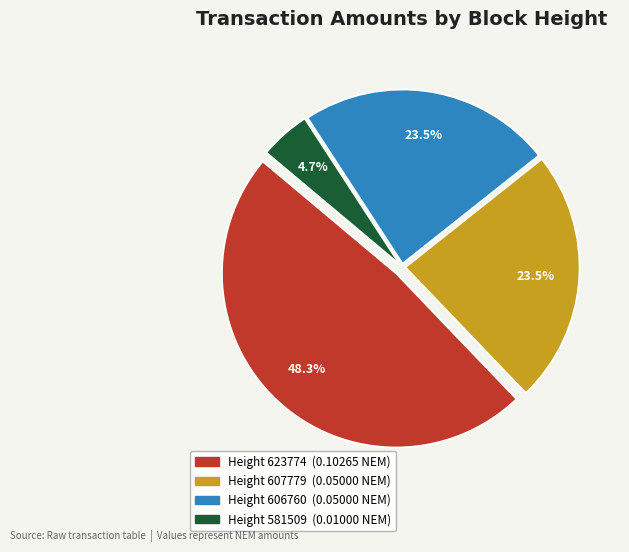

Is there a majority slice in this chart?

No